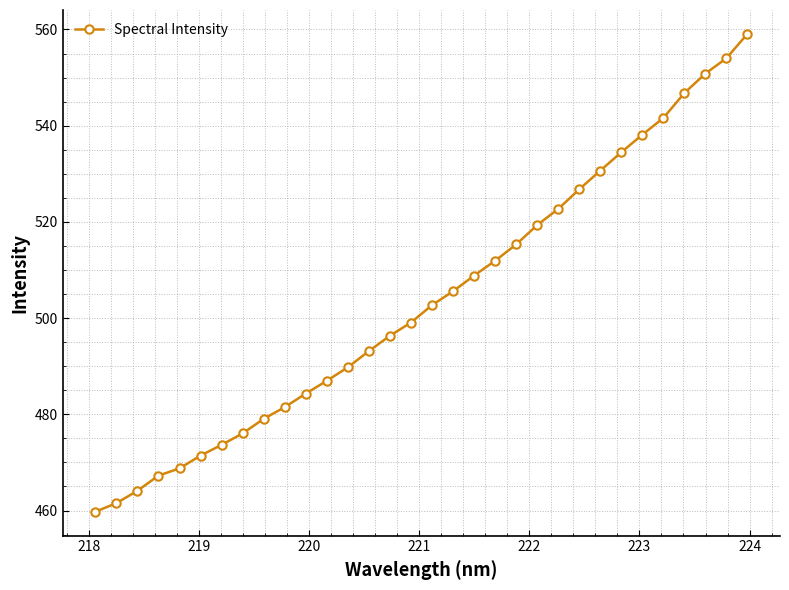

What is the minimum value shown in the chart?

459.7